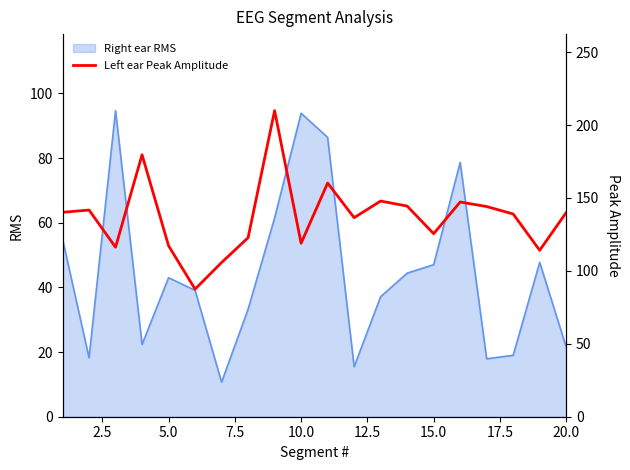

What is the lowest value of the Right ear RMS series?

10.7